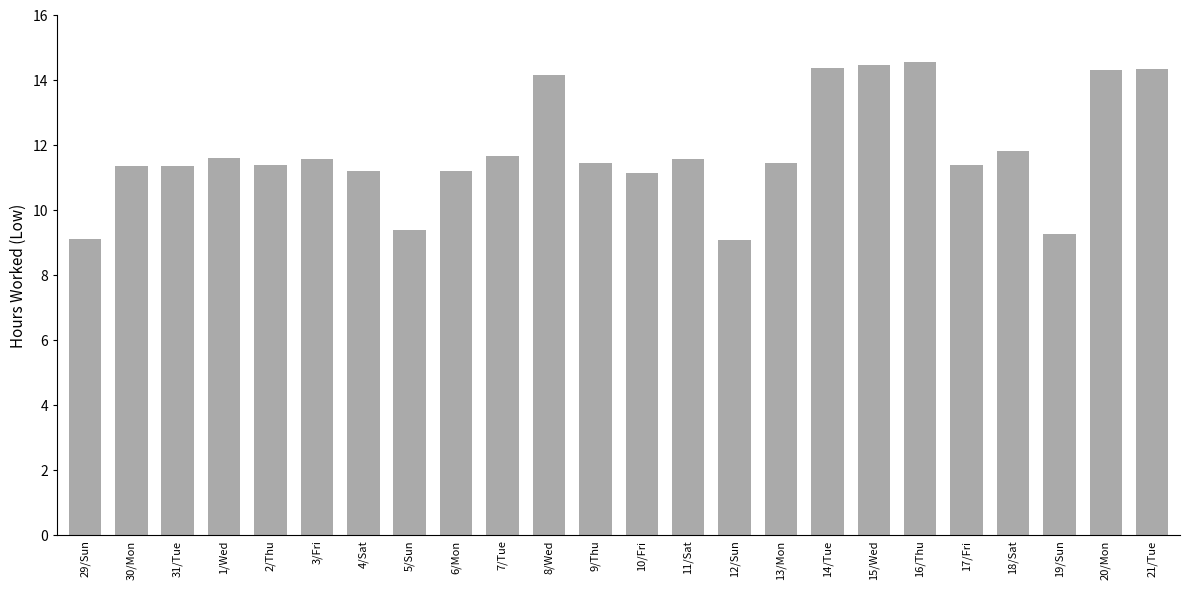

What is the label of the 20th bar from the right?

2/Thu